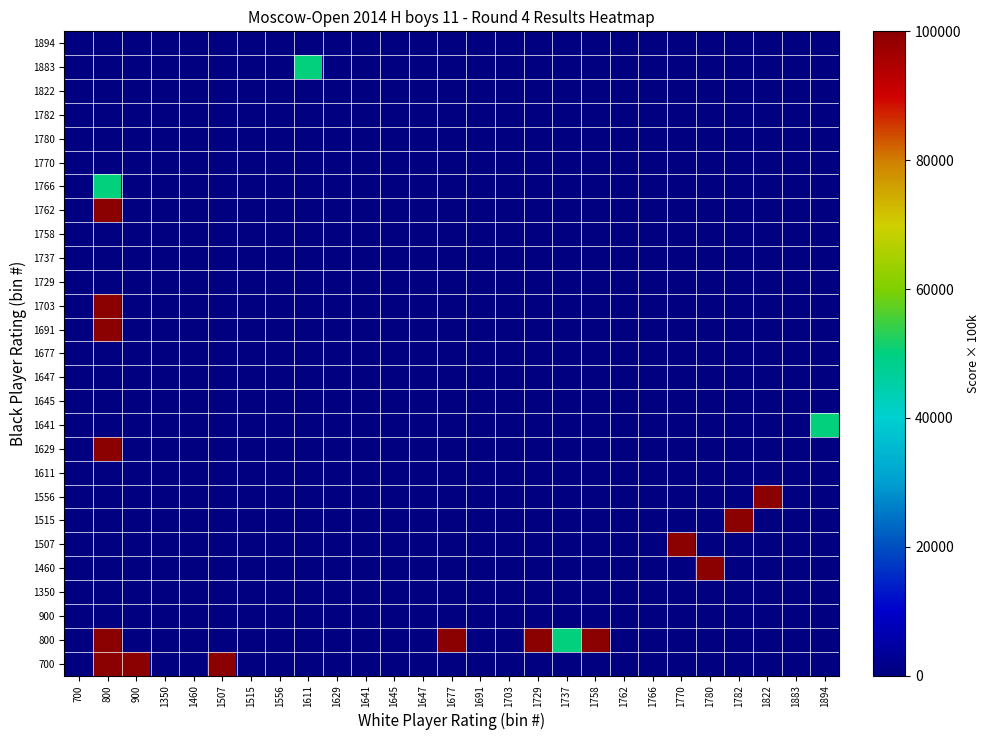

Reading left to right, extract all data points from this chart.

700: 700=0	800=100000	900=100000	1350=0	1460=0	1507=100000	1515=0	1556=0	1611=0	1629=0	1641=0	1645=0	1647=0	1677=0	1691=0	1703=0	1729=0	1737=0	1758=0	1762=0	1766=0	1770=0	1780=0	1782=0	1822=0	1883=0	1894=0
800: 700=0	800=100000	900=0	1350=0	1460=0	1507=0	1515=0	1556=0	1611=0	1629=0	1641=0	1645=0	1647=0	1677=100000	1691=0	1703=0	1729=100000	1737=50000	1758=100000	1762=0	1766=0	1770=0	1780=0	1782=0	1822=0	1883=0	1894=0
900: 700=0	800=0	900=0	1350=0	1460=0	1507=0	1515=0	1556=0	1611=0	1629=0	1641=0	1645=0	1647=0	1677=0	1691=0	1703=0	1729=0	1737=0	1758=0	1762=0	1766=0	1770=0	1780=0	1782=0	1822=0	1883=0	1894=0
1350: 700=0	800=0	900=0	1350=0	1460=0	1507=0	1515=0	1556=0	1611=0	1629=0	1641=0	1645=0	1647=0	1677=0	1691=0	1703=0	1729=0	1737=0	1758=0	1762=0	1766=0	1770=0	1780=0	1782=0	1822=0	1883=0	1894=0
1460: 700=0	800=0	900=0	1350=0	1460=0	1507=0	1515=0	1556=0	1611=0	1629=0	1641=0	1645=0	1647=0	1677=0	1691=0	1703=0	1729=0	1737=0	1758=0	1762=0	1766=0	1770=0	1780=100000	1782=0	1822=0	1883=0	1894=0
1507: 700=0	800=0	900=0	1350=0	1460=0	1507=0	1515=0	1556=0	1611=0	1629=0	1641=0	1645=0	1647=0	1677=0	1691=0	1703=0	1729=0	1737=0	1758=0	1762=0	1766=0	1770=100000	1780=0	1782=0	1822=0	1883=0	1894=0
1515: 700=0	800=0	900=0	1350=0	1460=0	1507=0	1515=0	1556=0	1611=0	1629=0	1641=0	1645=0	1647=0	1677=0	1691=0	1703=0	1729=0	1737=0	1758=0	1762=0	1766=0	1770=0	1780=0	1782=100000	1822=0	1883=0	1894=0
1556: 700=0	800=0	900=0	1350=0	1460=0	1507=0	1515=0	1556=0	1611=0	1629=0	1641=0	1645=0	1647=0	1677=0	1691=0	1703=0	1729=0	1737=0	1758=0	1762=0	1766=0	1770=0	1780=0	1782=0	1822=100000	1883=0	1894=0
1611: 700=0	800=0	900=0	1350=0	1460=0	1507=0	1515=0	1556=0	1611=0	1629=0	1641=0	1645=0	1647=0	1677=0	1691=0	1703=0	1729=0	1737=0	1758=0	1762=0	1766=0	1770=0	1780=0	1782=0	1822=0	1883=0	1894=0
1629: 700=0	800=100000	900=0	1350=0	1460=0	1507=0	1515=0	1556=0	1611=0	1629=0	1641=0	1645=0	1647=0	1677=0	1691=0	1703=0	1729=0	1737=0	1758=0	1762=0	1766=0	1770=0	1780=0	1782=0	1822=0	1883=0	1894=0
1641: 700=0	800=0	900=0	1350=0	1460=0	1507=0	1515=0	1556=0	1611=0	1629=0	1641=0	1645=0	1647=0	1677=0	1691=0	1703=0	1729=0	1737=0	1758=0	1762=0	1766=0	1770=0	1780=0	1782=0	1822=0	1883=0	1894=50000
1645: 700=0	800=0	900=0	1350=0	1460=0	1507=0	1515=0	1556=0	1611=0	1629=0	1641=0	1645=0	1647=0	1677=0	1691=0	1703=0	1729=0	1737=0	1758=0	1762=0	1766=0	1770=0	1780=0	1782=0	1822=0	1883=0	1894=0
1647: 700=0	800=0	900=0	1350=0	1460=0	1507=0	1515=0	1556=0	1611=0	1629=0	1641=0	1645=0	1647=0	1677=0	1691=0	1703=0	1729=0	1737=0	1758=0	1762=0	1766=0	1770=0	1780=0	1782=0	1822=0	1883=0	1894=0
1677: 700=0	800=0	900=0	1350=0	1460=0	1507=0	1515=0	1556=0	1611=0	1629=0	1641=0	1645=0	1647=0	1677=0	1691=0	1703=0	1729=0	1737=0	1758=0	1762=0	1766=0	1770=0	1780=0	1782=0	1822=0	1883=0	1894=0
1691: 700=0	800=100000	900=0	1350=0	1460=0	1507=0	1515=0	1556=0	1611=0	1629=0	1641=0	1645=0	1647=0	1677=0	1691=0	1703=0	1729=0	1737=0	1758=0	1762=0	1766=0	1770=0	1780=0	1782=0	1822=0	1883=0	1894=0
1703: 700=0	800=100000	900=0	1350=0	1460=0	1507=0	1515=0	1556=0	1611=0	1629=0	1641=0	1645=0	1647=0	1677=0	1691=0	1703=0	1729=0	1737=0	1758=0	1762=0	1766=0	1770=0	1780=0	1782=0	1822=0	1883=0	1894=0
1729: 700=0	800=0	900=0	1350=0	1460=0	1507=0	1515=0	1556=0	1611=0	1629=0	1641=0	1645=0	1647=0	1677=0	1691=0	1703=0	1729=0	1737=0	1758=0	1762=0	1766=0	1770=0	1780=0	1782=0	1822=0	1883=0	1894=0
1737: 700=0	800=0	900=0	1350=0	1460=0	1507=0	1515=0	1556=0	1611=0	1629=0	1641=0	1645=0	1647=0	1677=0	1691=0	1703=0	1729=0	1737=0	1758=0	1762=0	1766=0	1770=0	1780=0	1782=0	1822=0	1883=0	1894=0
1758: 700=0	800=0	900=0	1350=0	1460=0	1507=0	1515=0	1556=0	1611=0	1629=0	1641=0	1645=0	1647=0	1677=0	1691=0	1703=0	1729=0	1737=0	1758=0	1762=0	1766=0	1770=0	1780=0	1782=0	1822=0	1883=0	1894=0
1762: 700=0	800=100000	900=0	1350=0	1460=0	1507=0	1515=0	1556=0	1611=0	1629=0	1641=0	1645=0	1647=0	1677=0	1691=0	1703=0	1729=0	1737=0	1758=0	1762=0	1766=0	1770=0	1780=0	1782=0	1822=0	1883=0	1894=0
1766: 700=0	800=50000	900=0	1350=0	1460=0	1507=0	1515=0	1556=0	1611=0	1629=0	1641=0	1645=0	1647=0	1677=0	1691=0	1703=0	1729=0	1737=0	1758=0	1762=0	1766=0	1770=0	1780=0	1782=0	1822=0	1883=0	1894=0
1770: 700=0	800=0	900=0	1350=0	1460=0	1507=0	1515=0	1556=0	1611=0	1629=0	1641=0	1645=0	1647=0	1677=0	1691=0	1703=0	1729=0	1737=0	1758=0	1762=0	1766=0	1770=0	1780=0	1782=0	1822=0	1883=0	1894=0
1780: 700=0	800=0	900=0	1350=0	1460=0	1507=0	1515=0	1556=0	1611=0	1629=0	1641=0	1645=0	1647=0	1677=0	1691=0	1703=0	1729=0	1737=0	1758=0	1762=0	1766=0	1770=0	1780=0	1782=0	1822=0	1883=0	1894=0
1782: 700=0	800=0	900=0	1350=0	1460=0	1507=0	1515=0	1556=0	1611=0	1629=0	1641=0	1645=0	1647=0	1677=0	1691=0	1703=0	1729=0	1737=0	1758=0	1762=0	1766=0	1770=0	1780=0	1782=0	1822=0	1883=0	1894=0
1822: 700=0	800=0	900=0	1350=0	1460=0	1507=0	1515=0	1556=0	1611=0	1629=0	1641=0	1645=0	1647=0	1677=0	1691=0	1703=0	1729=0	1737=0	1758=0	1762=0	1766=0	1770=0	1780=0	1782=0	1822=0	1883=0	1894=0
1883: 700=0	800=0	900=0	1350=0	1460=0	1507=0	1515=0	1556=0	1611=50000	1629=0	1641=0	1645=0	1647=0	1677=0	1691=0	1703=0	1729=0	1737=0	1758=0	1762=0	1766=0	1770=0	1780=0	1782=0	1822=0	1883=0	1894=0
1894: 700=0	800=0	900=0	1350=0	1460=0	1507=0	1515=0	1556=0	1611=0	1629=0	1641=0	1645=0	1647=0	1677=0	1691=0	1703=0	1729=0	1737=0	1758=0	1762=0	1766=0	1770=0	1780=0	1782=0	1822=0	1883=0	1894=0